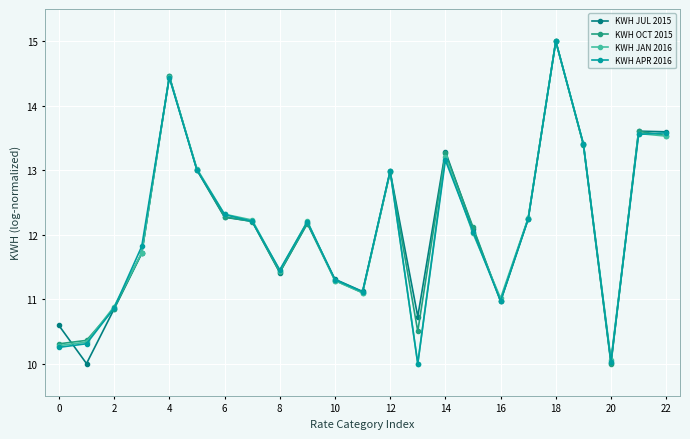

What is the highest value of the KWH JAN 2016 series?

15.0